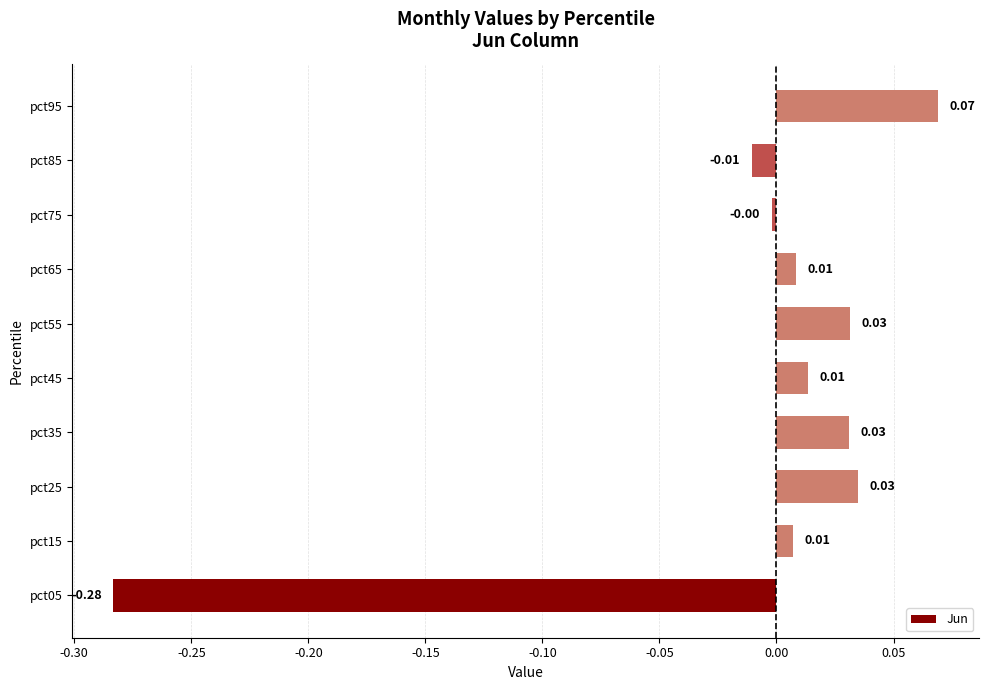

Between pct85 and pct25, which is larger?

pct25